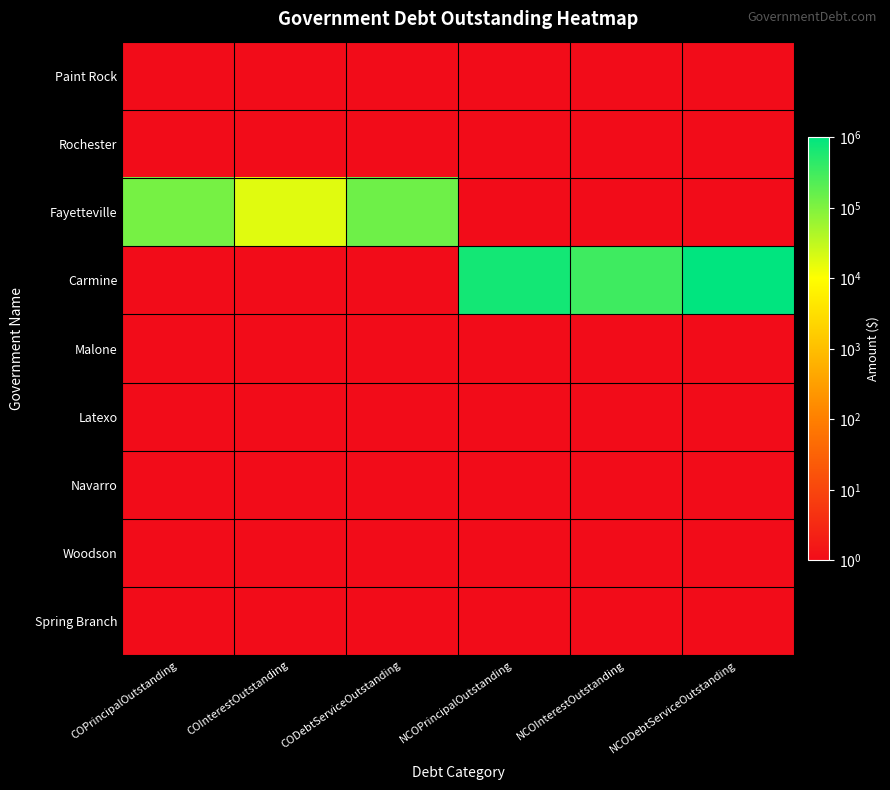

Which series has the largest total across all categories?

Carmine